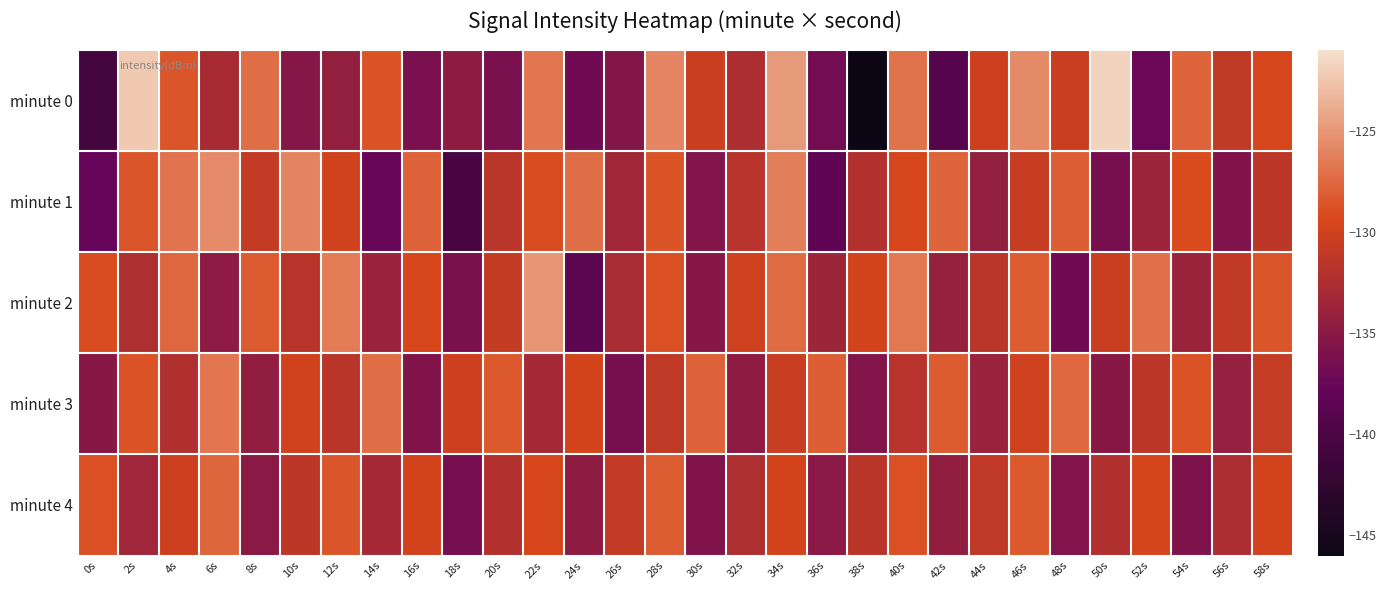

What is the smallest value displayed?

-145.9